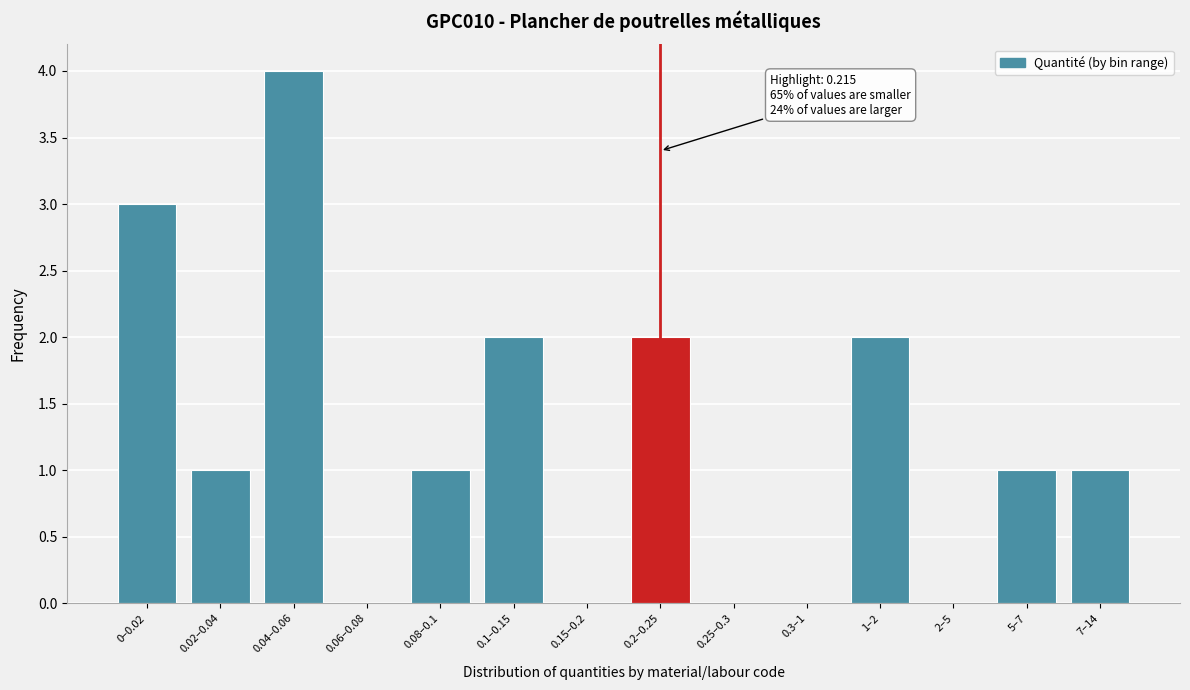

Reading right to left, transcribe all the data shown in this chart.

7–14=1	5–7=1	2–5=0	1–2=2	0.3–1=0	0.25–0.3=0	0.2–0.25=2	0.15–0.2=0	0.1–0.15=2	0.08–0.1=1	0.06–0.08=0	0.04–0.06=4	0.02–0.04=1	0–0.02=3